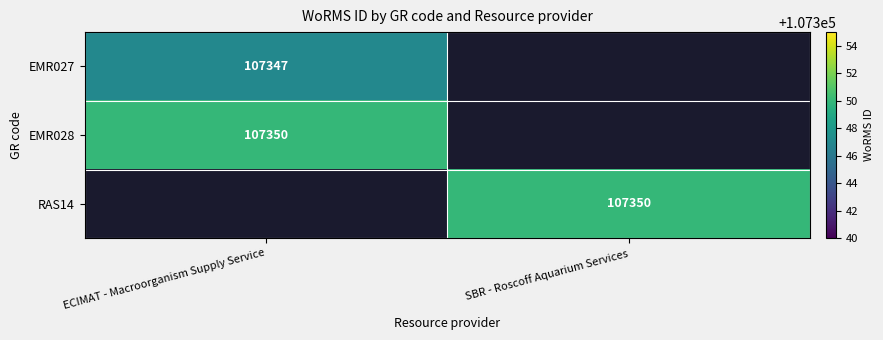

True or false: EMR027 has a value of 107347 at ECIMAT - Macroorganism Supply Service.

True